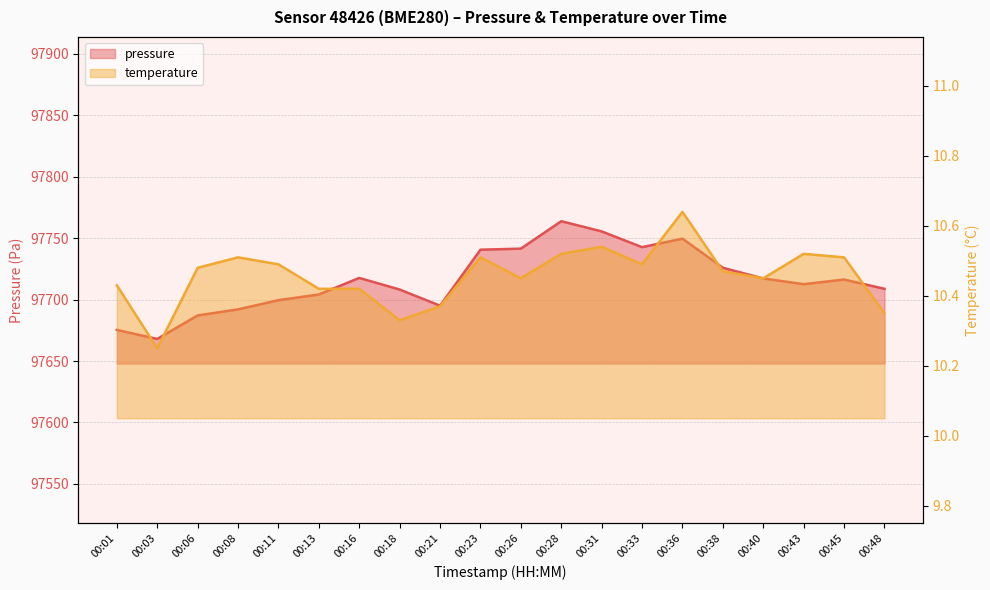

What are all the series names shown in the legend?

pressure, temperature